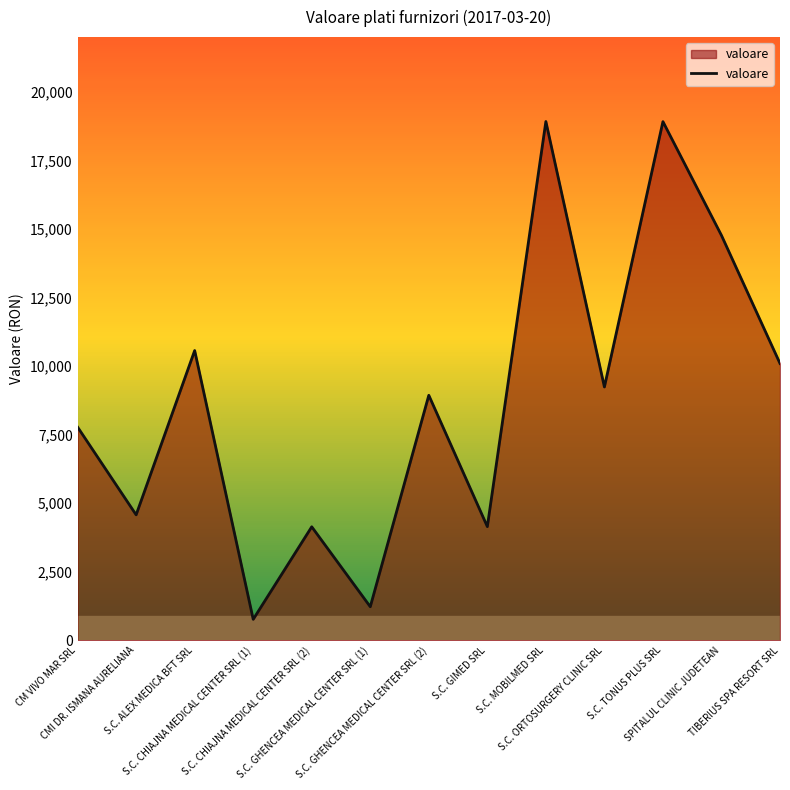

Which label corresponds to the smallest value in the chart?

S.C. CHIAJNA MEDICAL CENTER SRL (1)